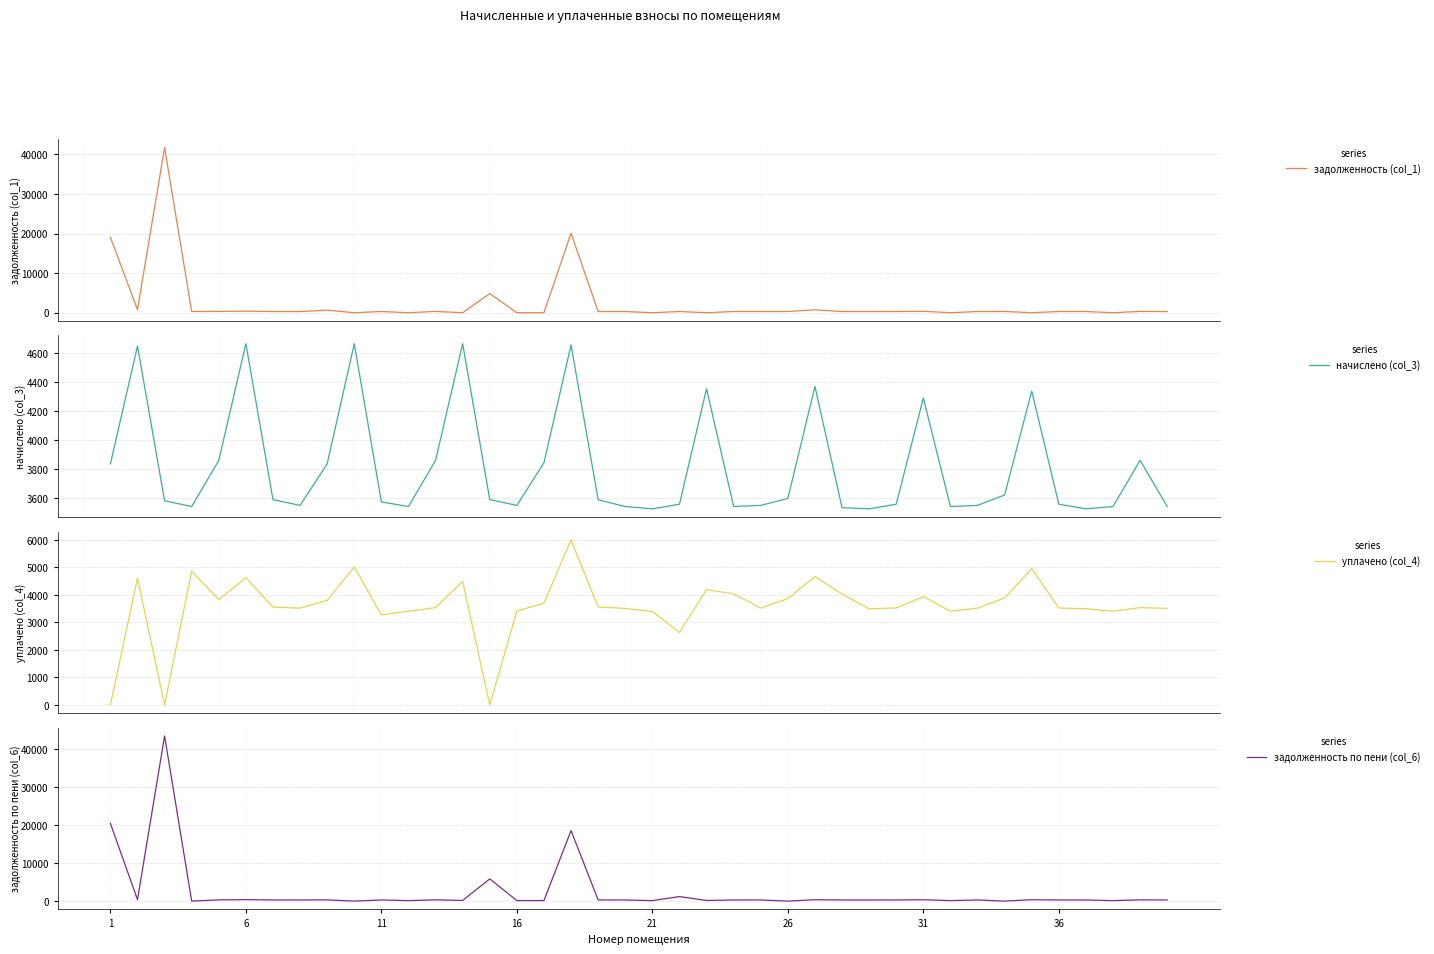

What is the difference between the second highest and minimum values in the уплачено (col_4) series?

5016.5